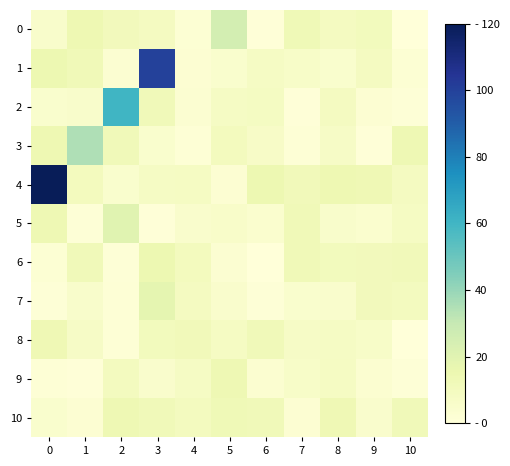

What is the maximum value shown in the chart?

120.0